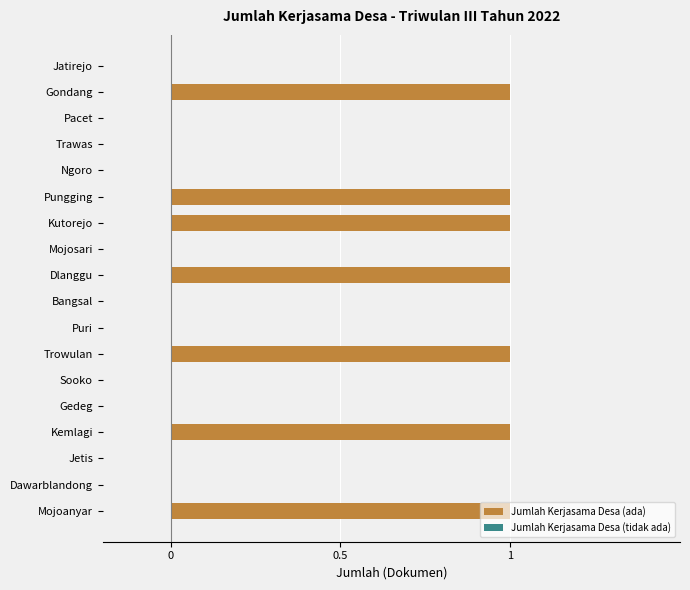

Which has a higher value, Pungging or Bangsal?

Pungging